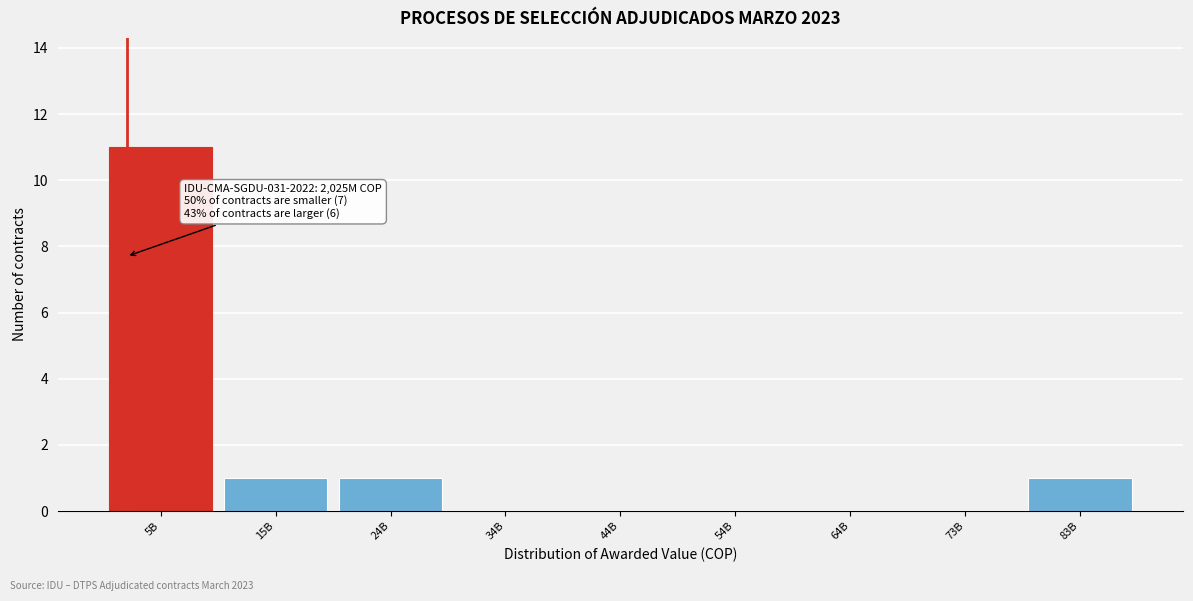

Reading left to right, list all the values displayed in this chart.

5B=11	15B=1	24B=1	34B=0	44B=0	54B=0	64B=0	73B=0	83B=1